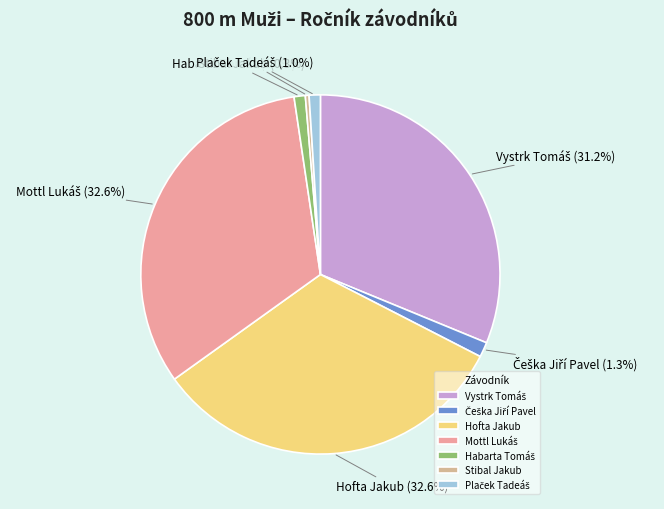

What portion of the pie excludes Hofta Jakub?

67.4%